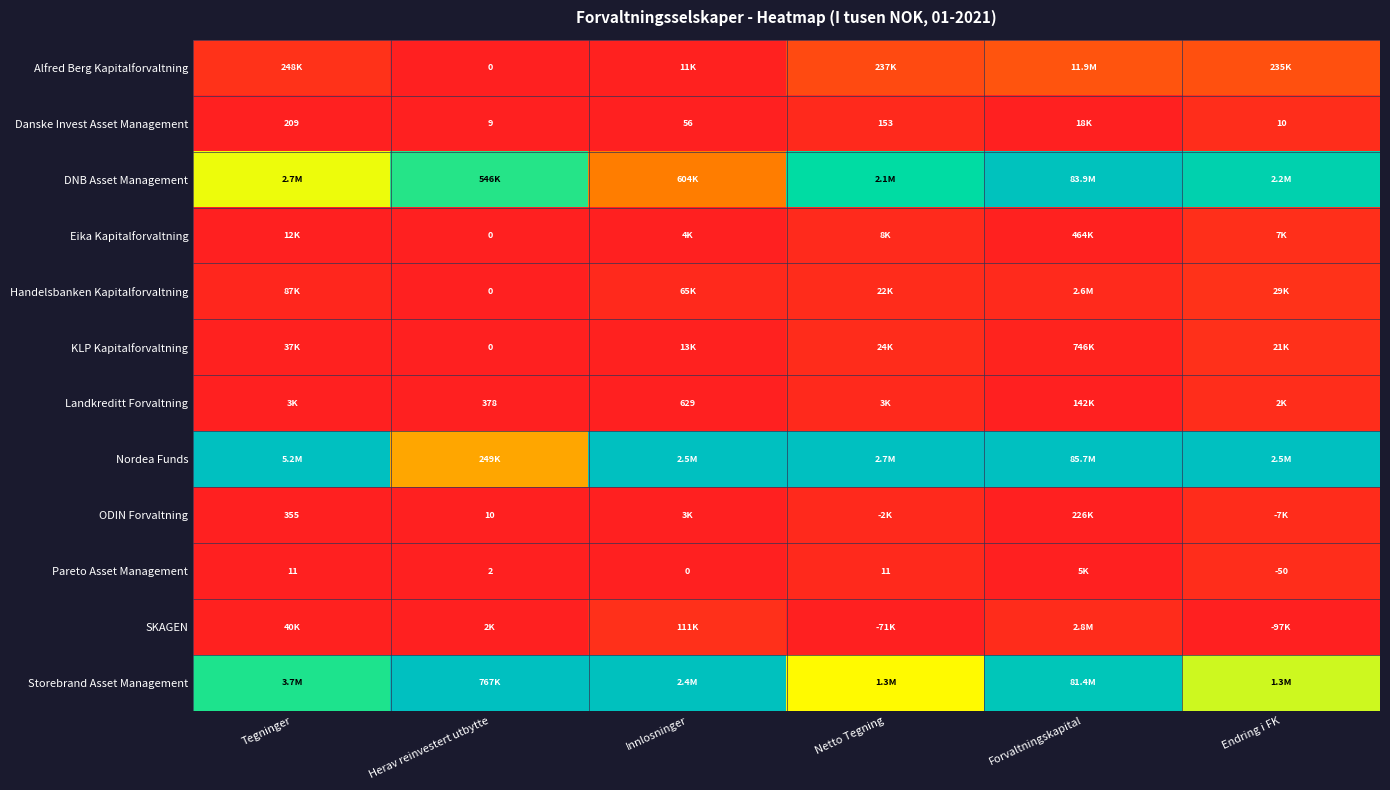

Is the value of Storebrand Asset Management at Tegninger greater than the value of SKAGEN at Netto Tegning?

Yes